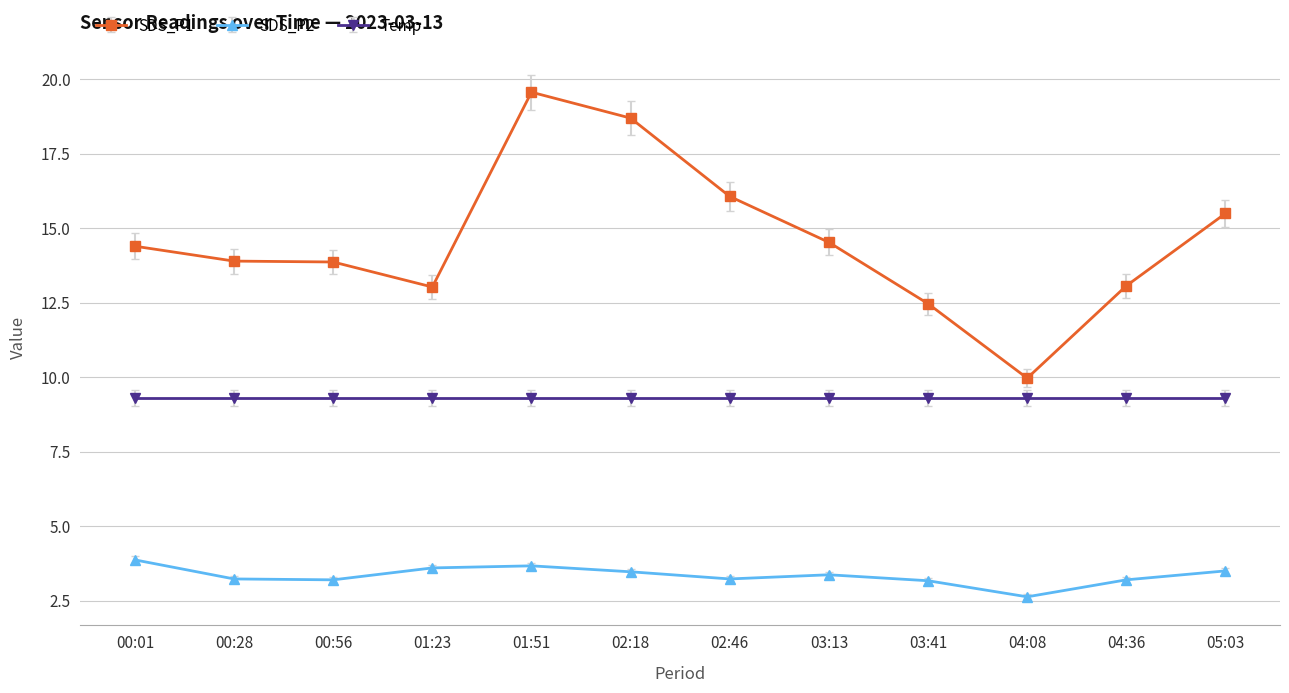

True or false: SDS_P2 and SDS_P1 cross at least once.

False